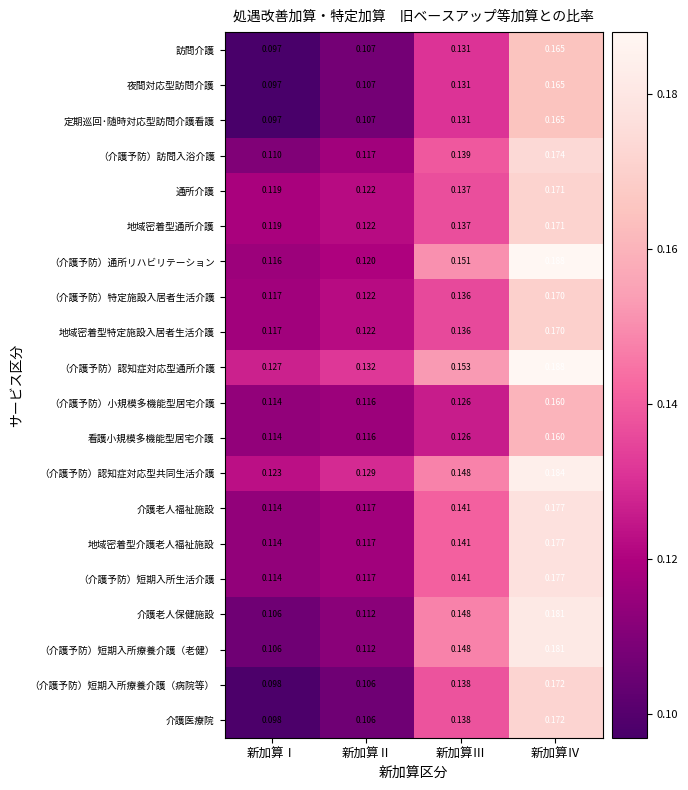

Where is 看護小規模多機能型居宅介護 nearest to the value 0?

新加算Ⅰ